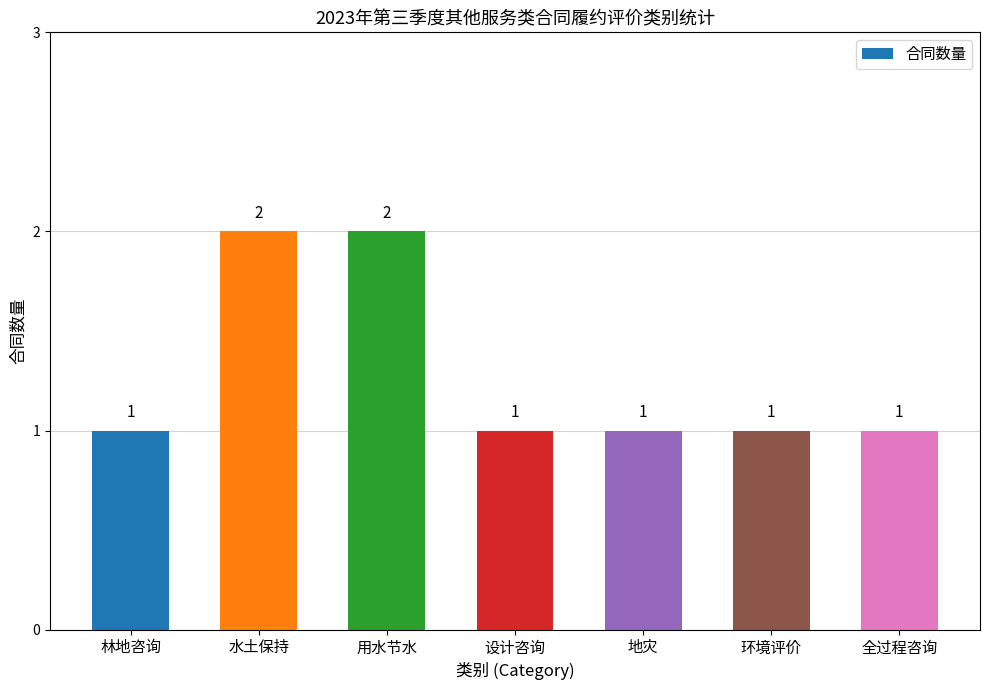

What is the difference between the second highest and second lowest values?

1